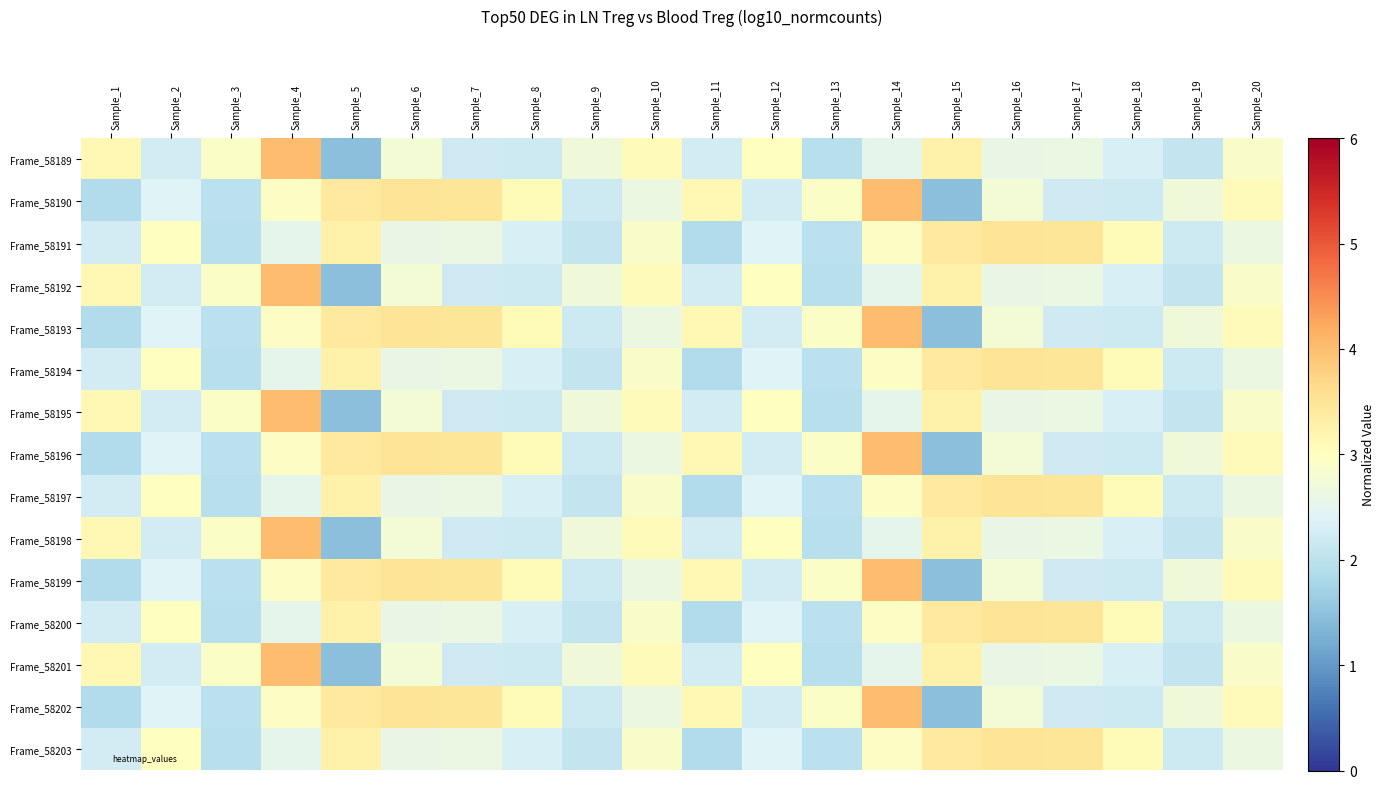

What is the spread (max minus min) of values at Sample_5?

1.9